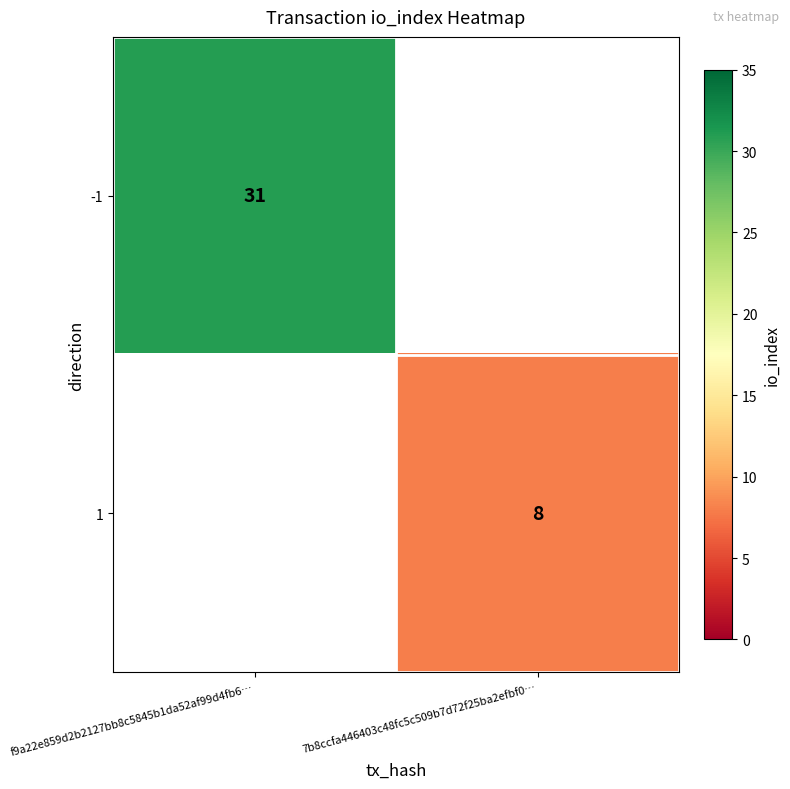

The -1 series shows 11 at f9a22e859d2b2127bb8c5845b1da52af99d4fb6…. True or false?

False